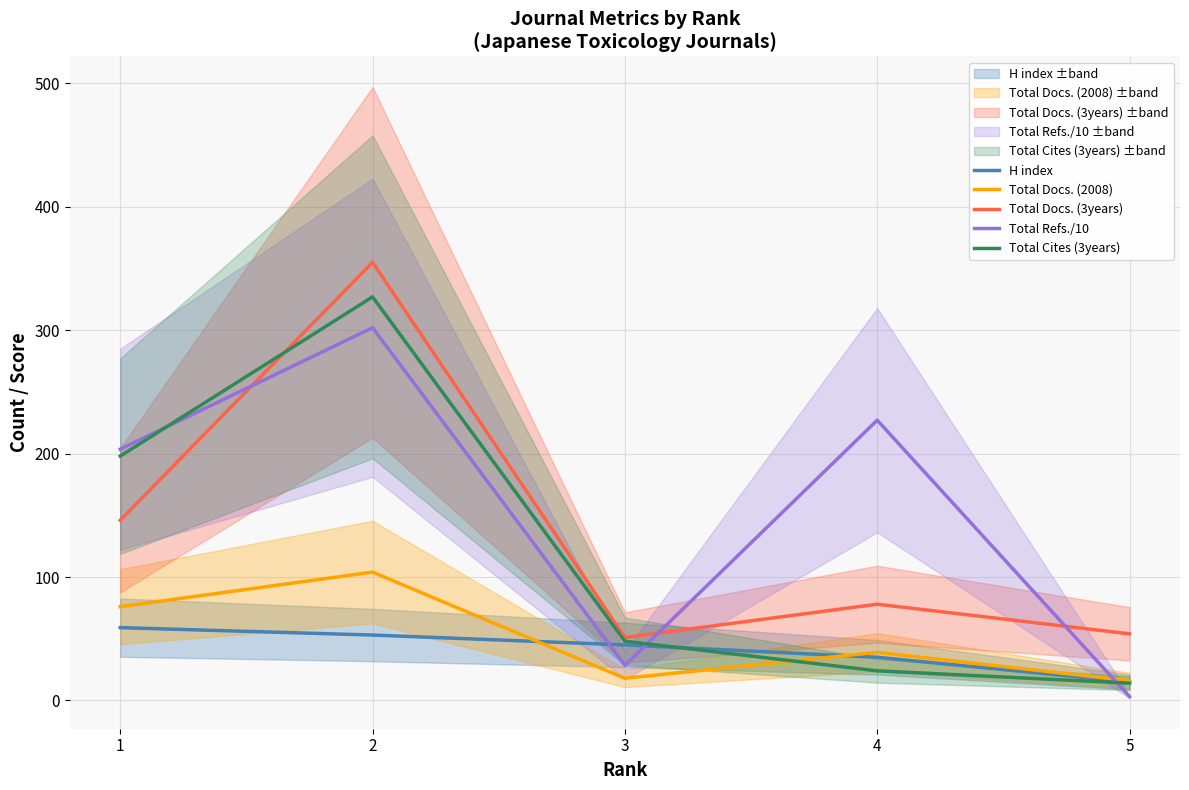

What are all the series names shown in the legend?

H index, Total Docs. (2008), Total Docs. (3years), Total Refs./10, Total Cites (3years)